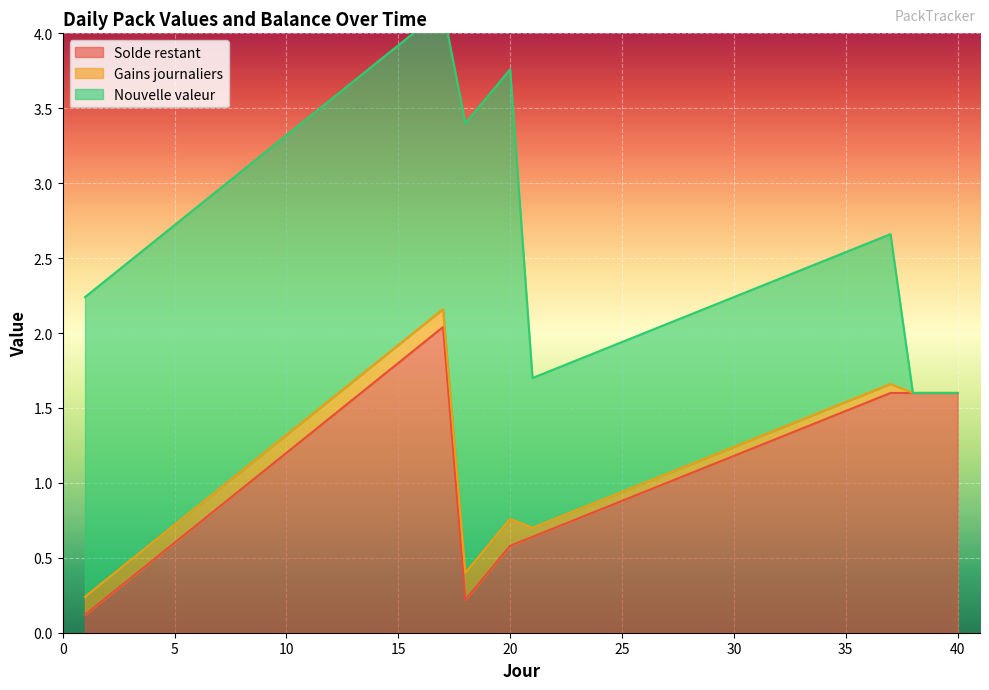

True or false: Gains journaliers and Solde restant cross at least once.

False